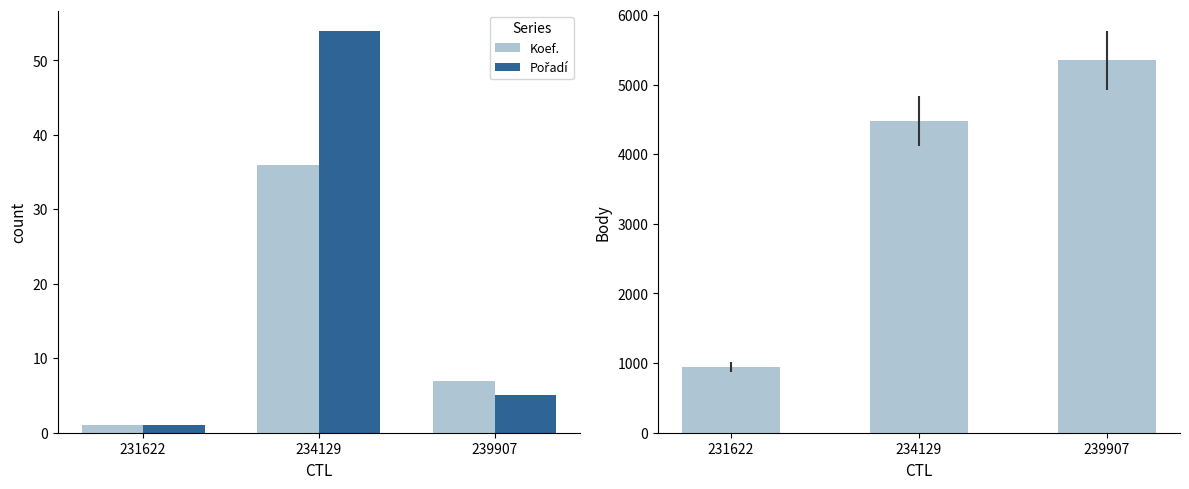

What is the total value across all series at 234129?

4571